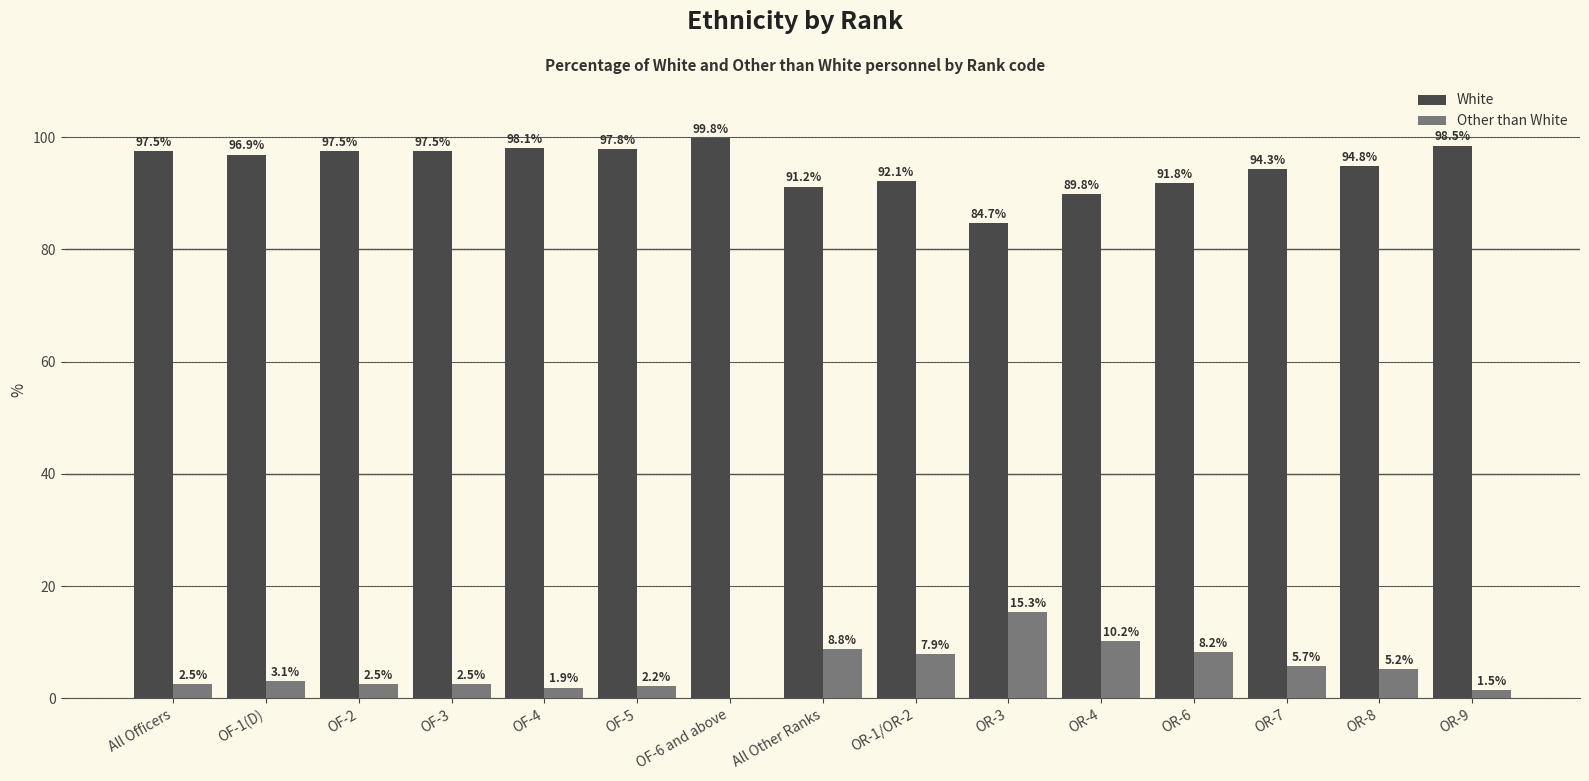

Which series changed the most between All Officers and OF-6 and above?

Other than White